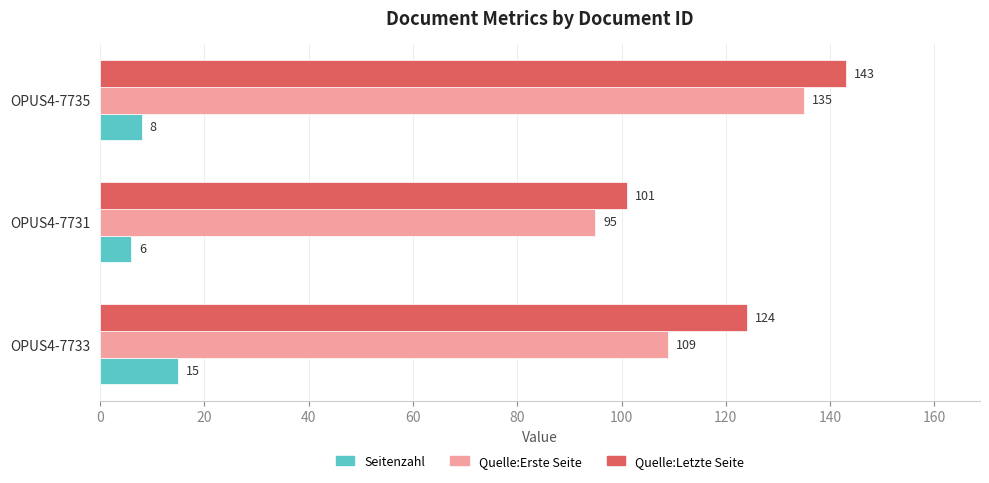

Count the number of categories in the chart.

3